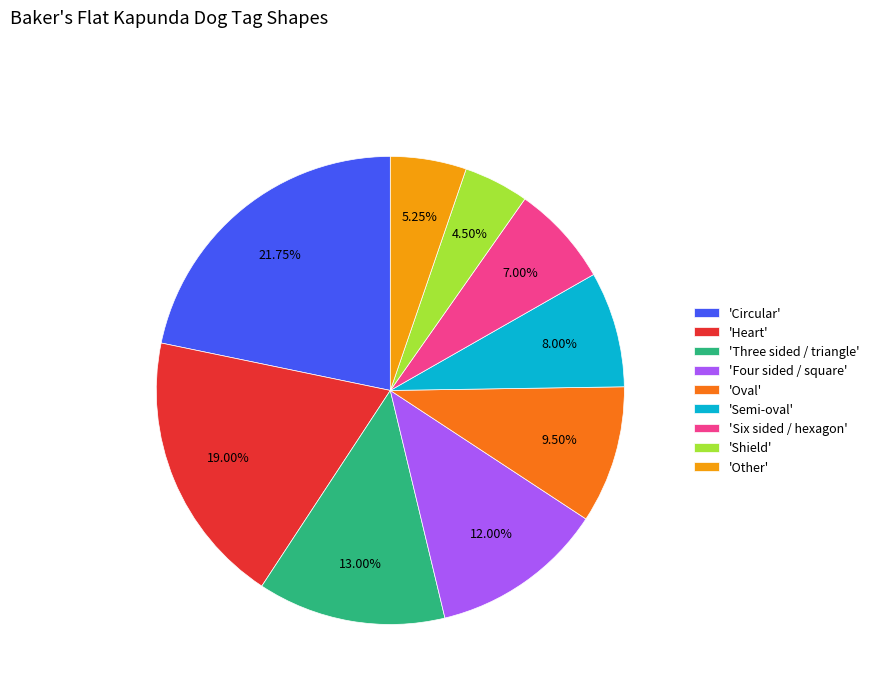

How many segments does this pie chart have?

9